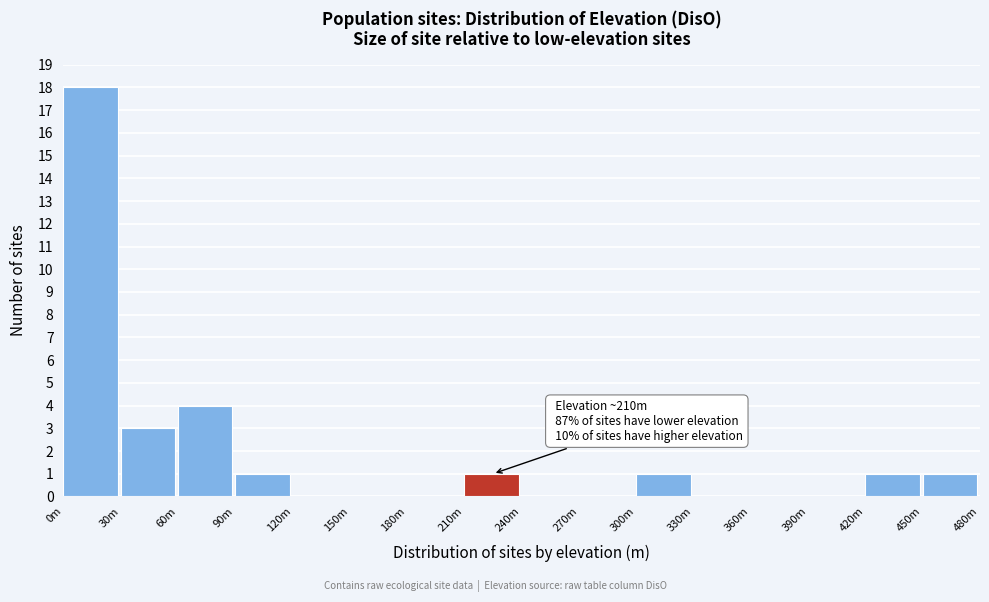

Reading right to left, what are all the values shown in this chart?

450m=1	420m=1	390m=0	360m=0	330m=0	300m=1	270m=0	240m=0	210m=1	180m=0	150m=0	120m=0	90m=1	60m=4	30m=3	0m=18